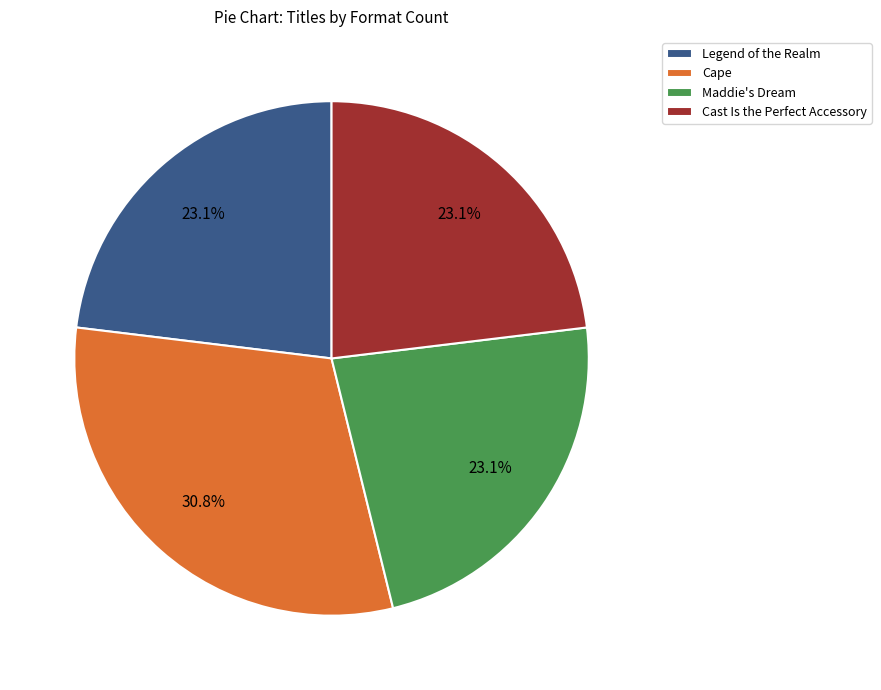

Combined, what portion of the pie is Maddie's Dream and Cast Is the Perfect Accessory?

46.2%